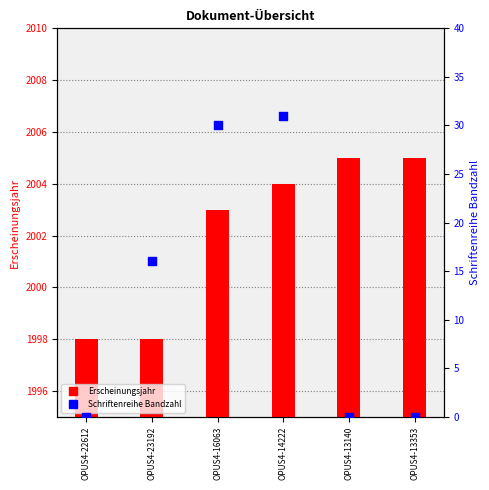

Which series contains the highest Y value?

Erscheinungsjahr